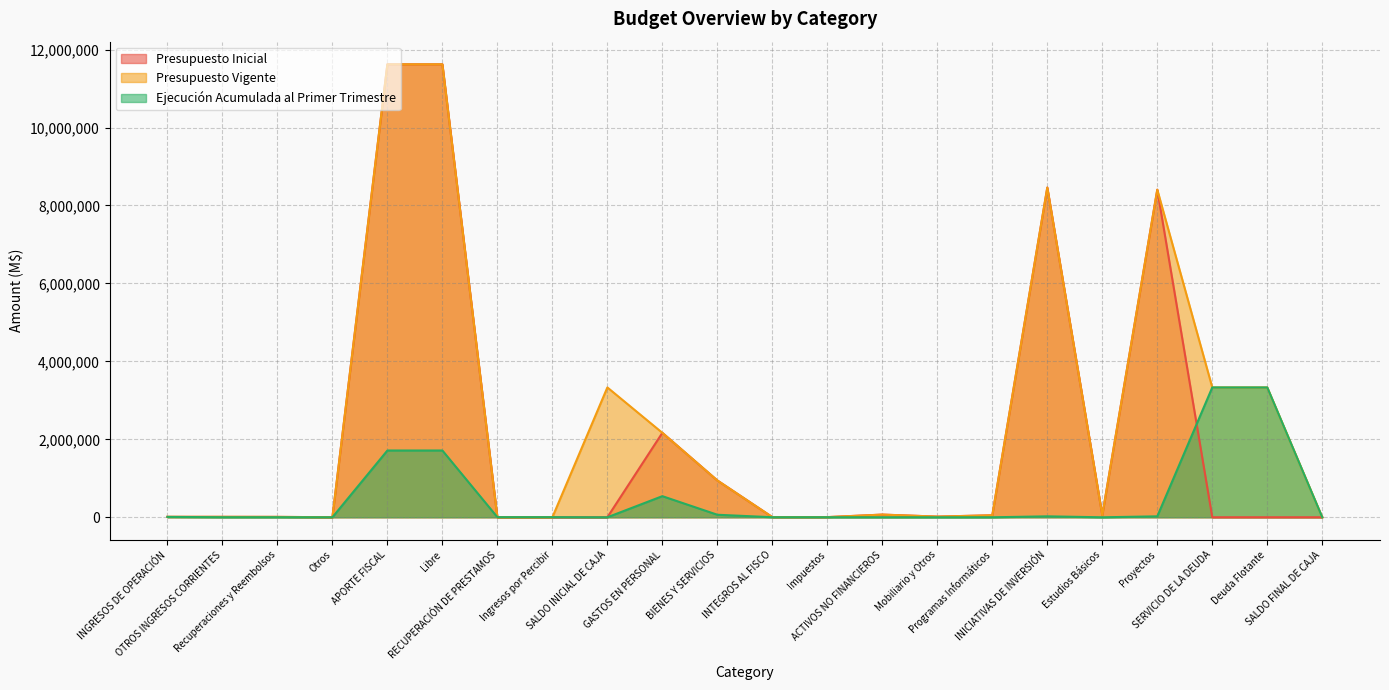

What is the difference between the maximum and second lowest values in the Presupuesto Vigente series?

11621073